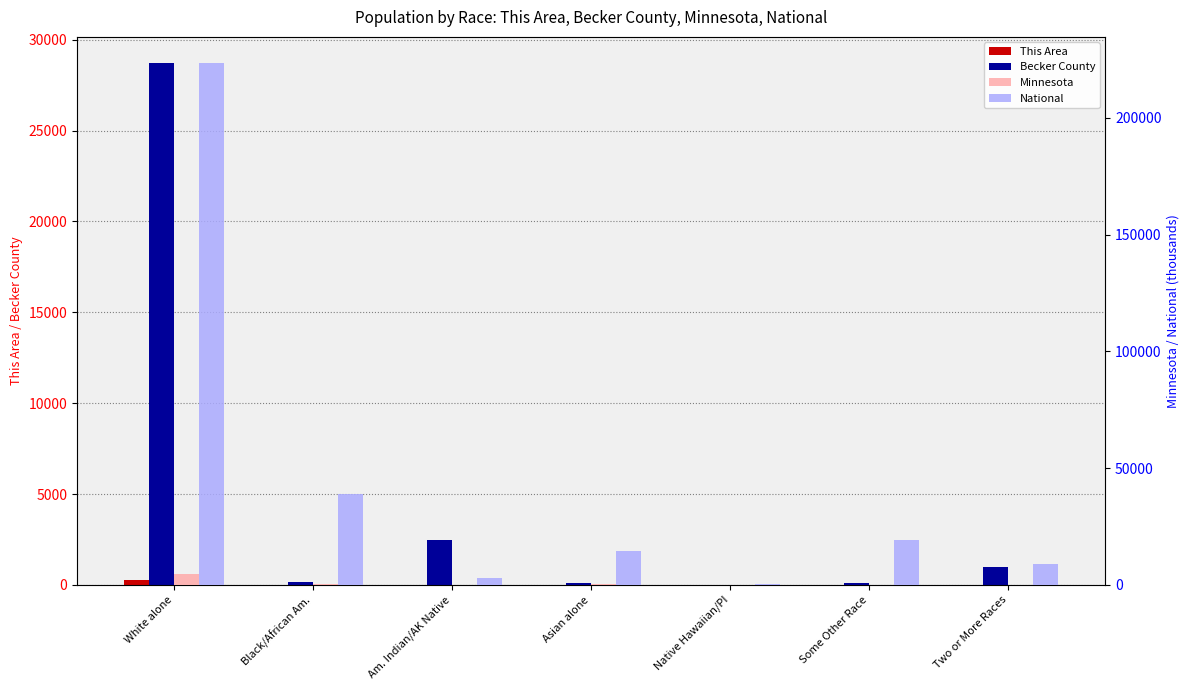

What is the average value of the Minnesota series?

757.7